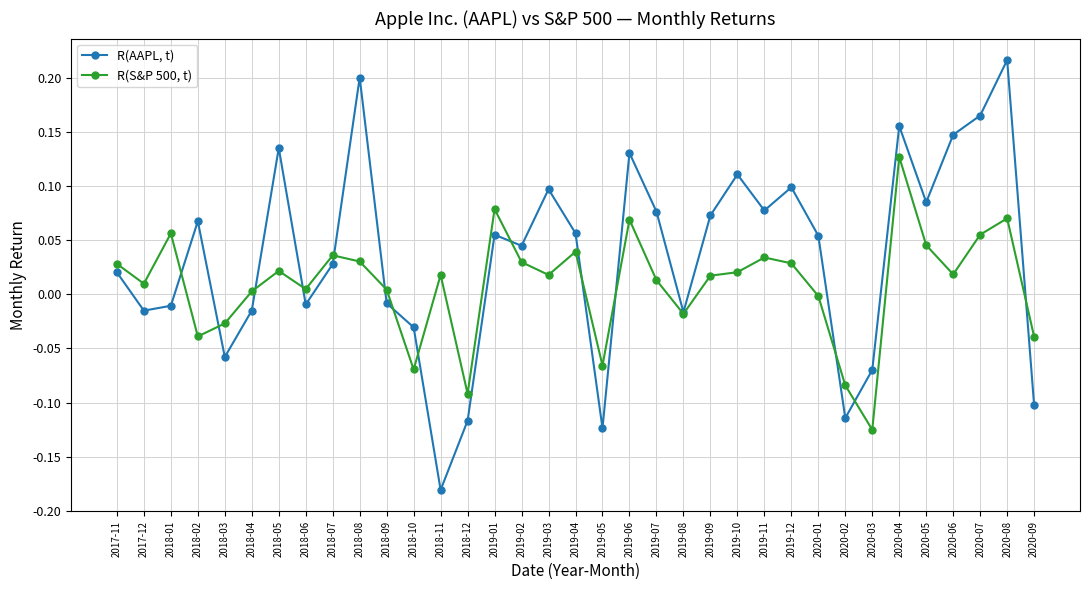

The value of R(AAPL, t) at 2018-04 is -0.0. True or false?

True